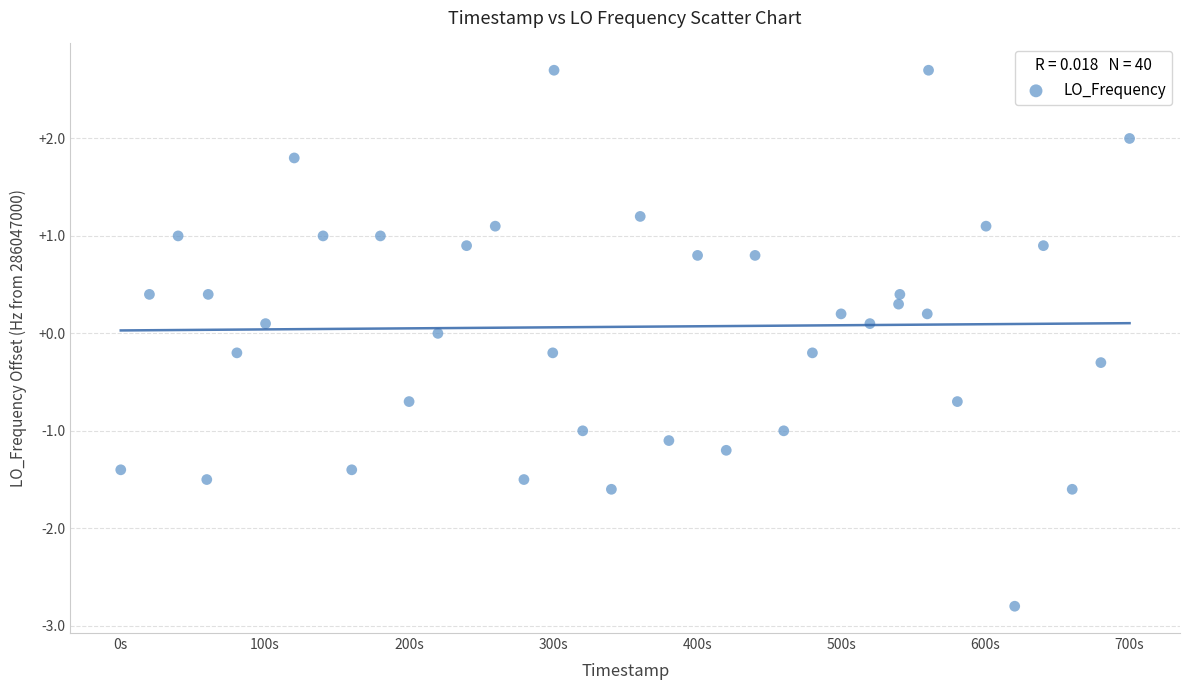

What is the range of X values (max minus min)?

700.1